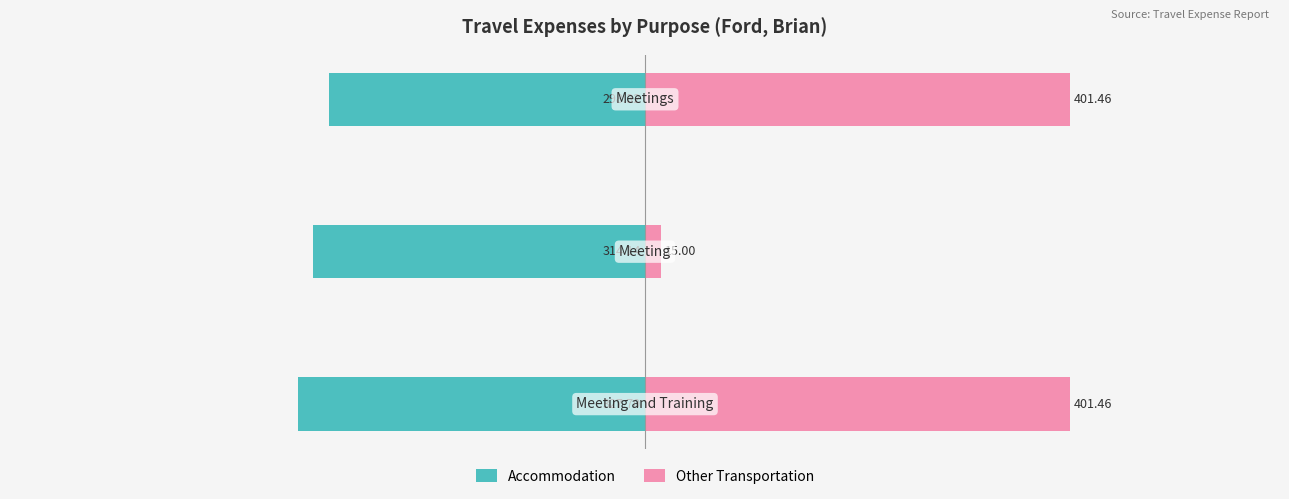

Does the chart contain stacked bars?

No